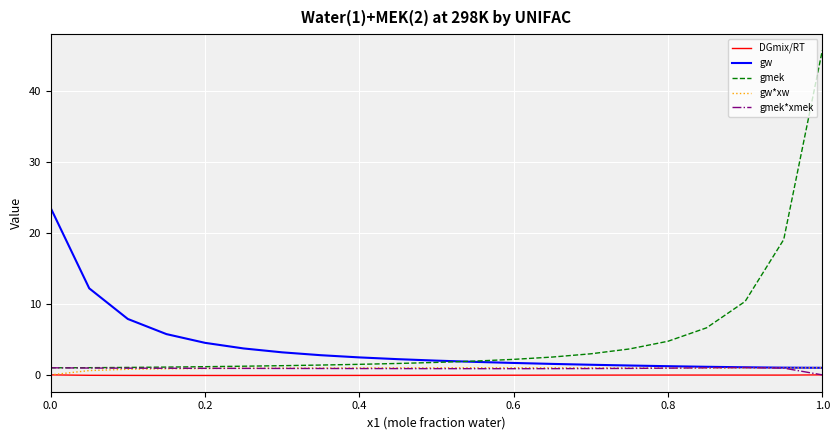

What is the difference between the maximum and minimum values in the gw*xw series?

1.0